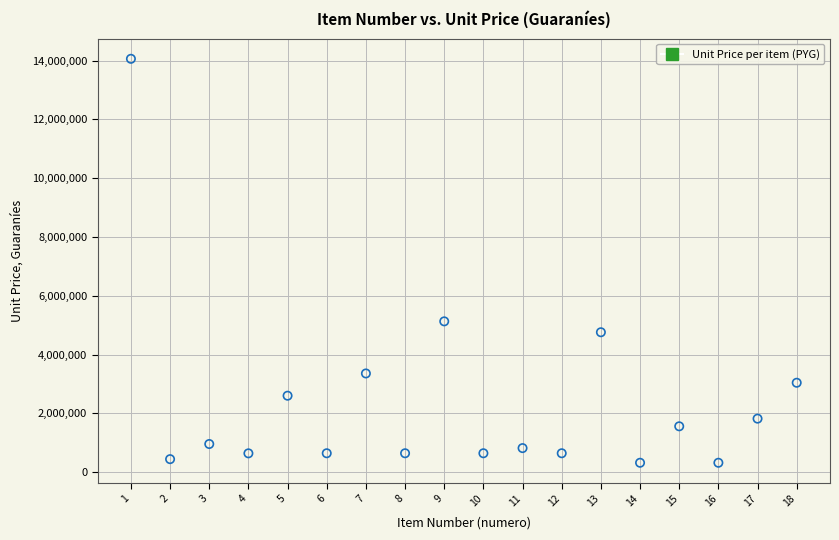

What Y value in the scatter plot is closest to 7190983?

5131278